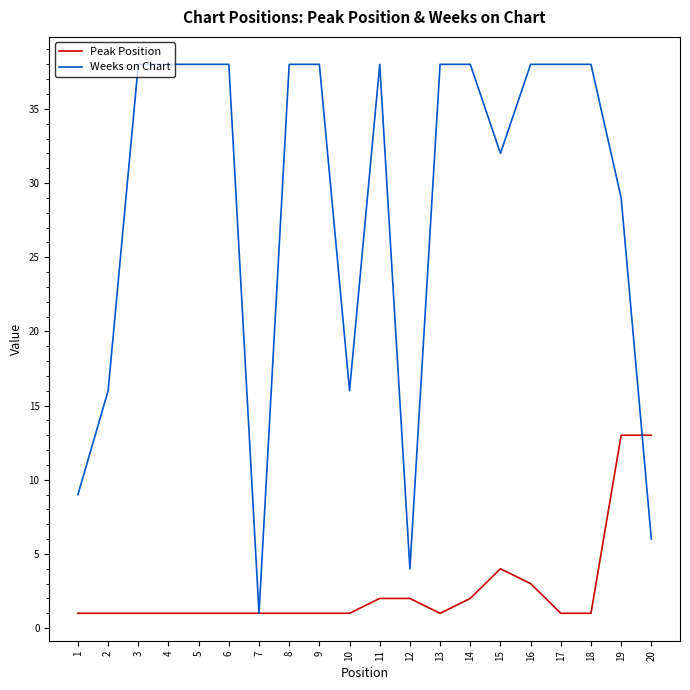

What is the maximum value shown in the chart?

38